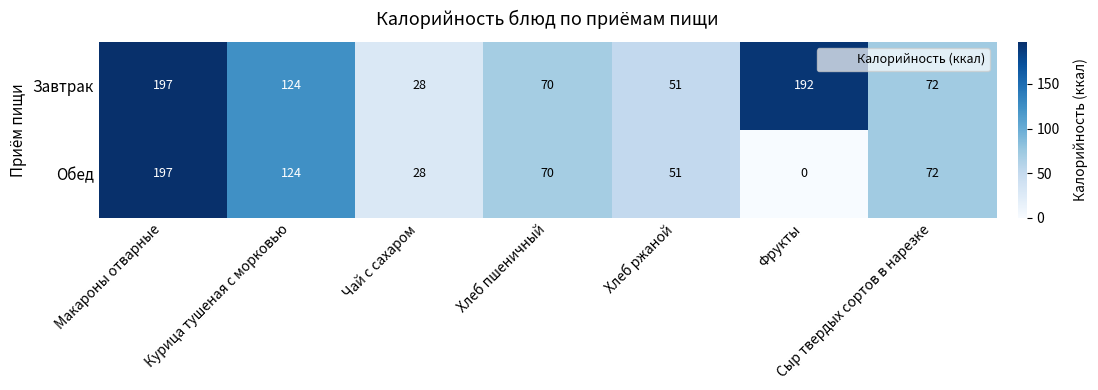

What value does the Завтрак series have at Хлеб пшеничный?

70